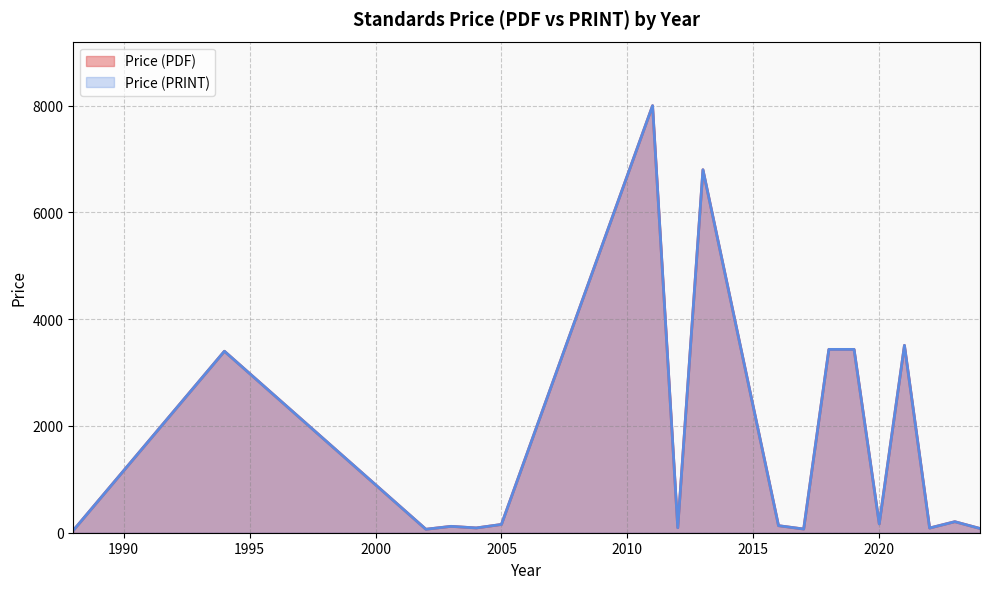

True or false: Price (PDF) has a value of 41.4 at 2024.

False